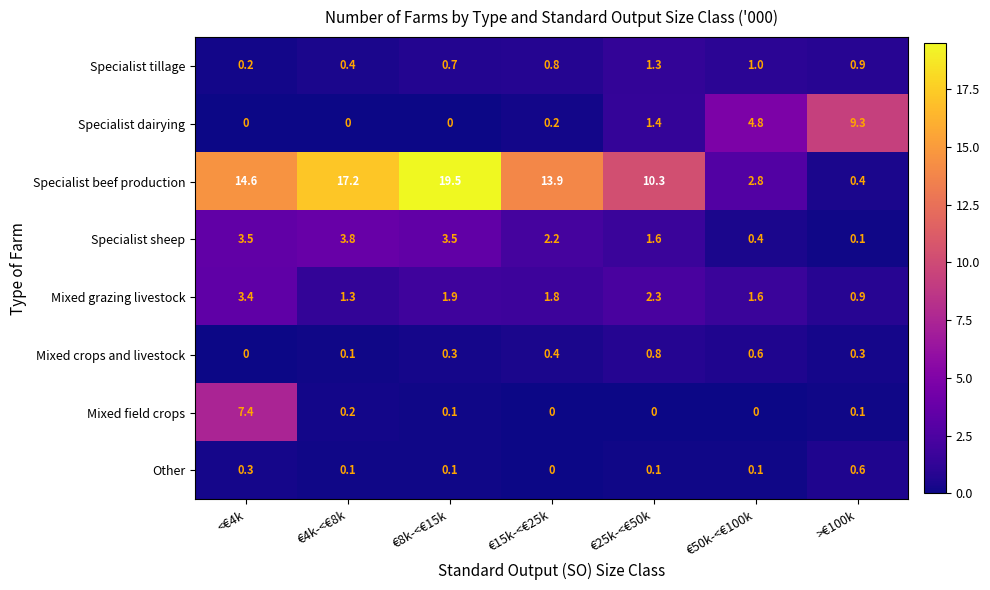

Which series has the largest total across all categories?

Specialist beef production